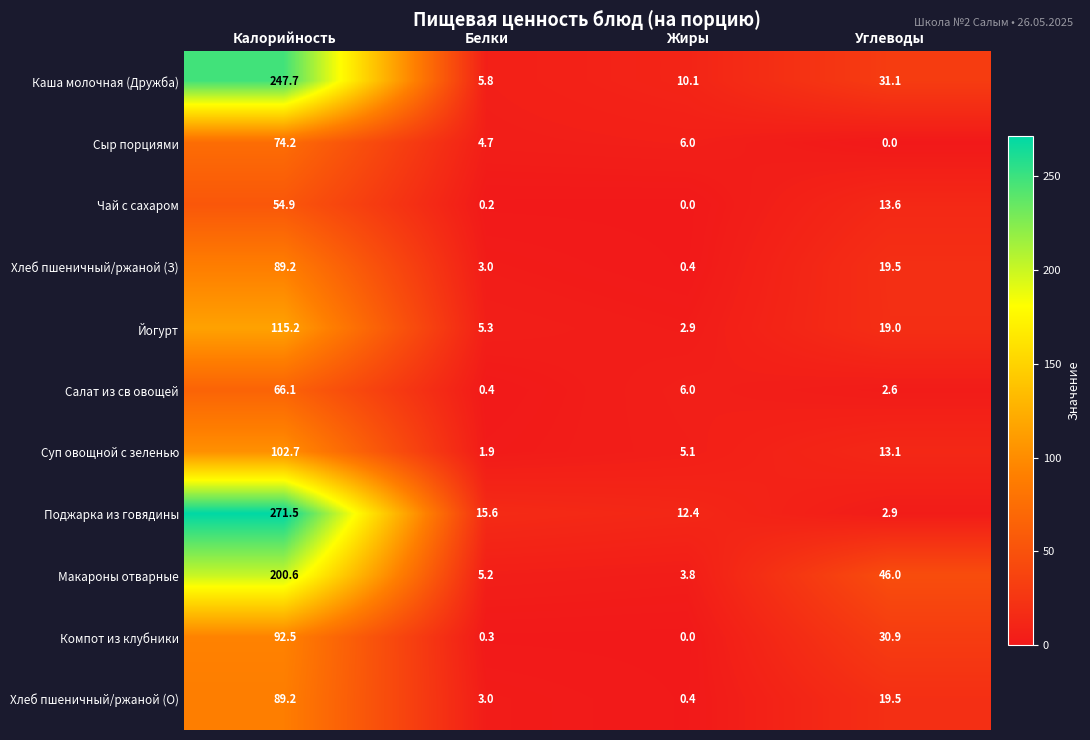

The value of Йогурт at Жиры is 1.3. True or false?

False